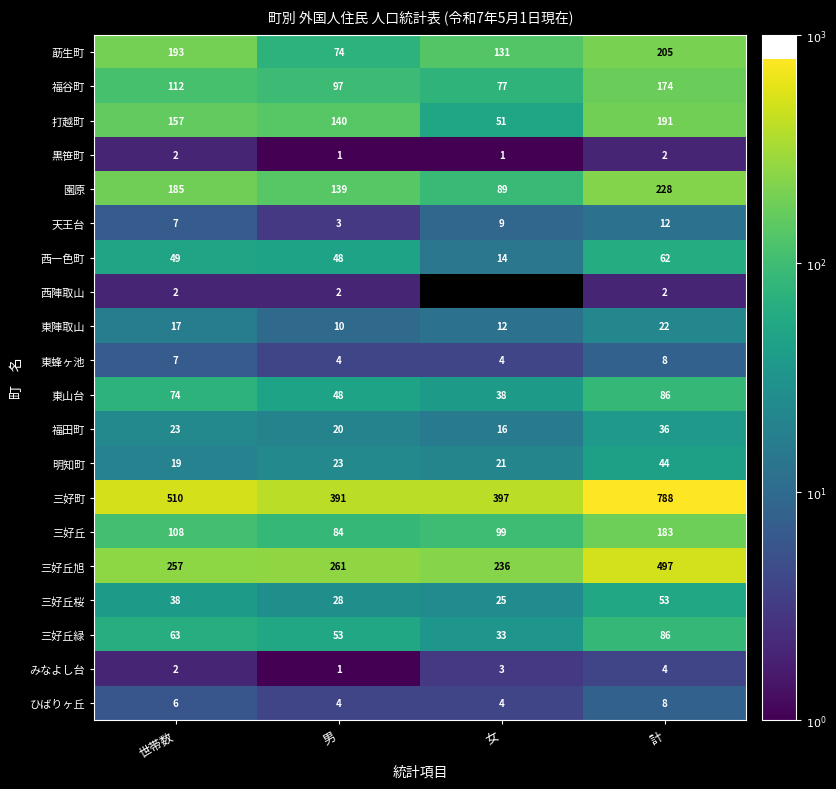

At which label does 三好丘桜 reach its minimum?

女